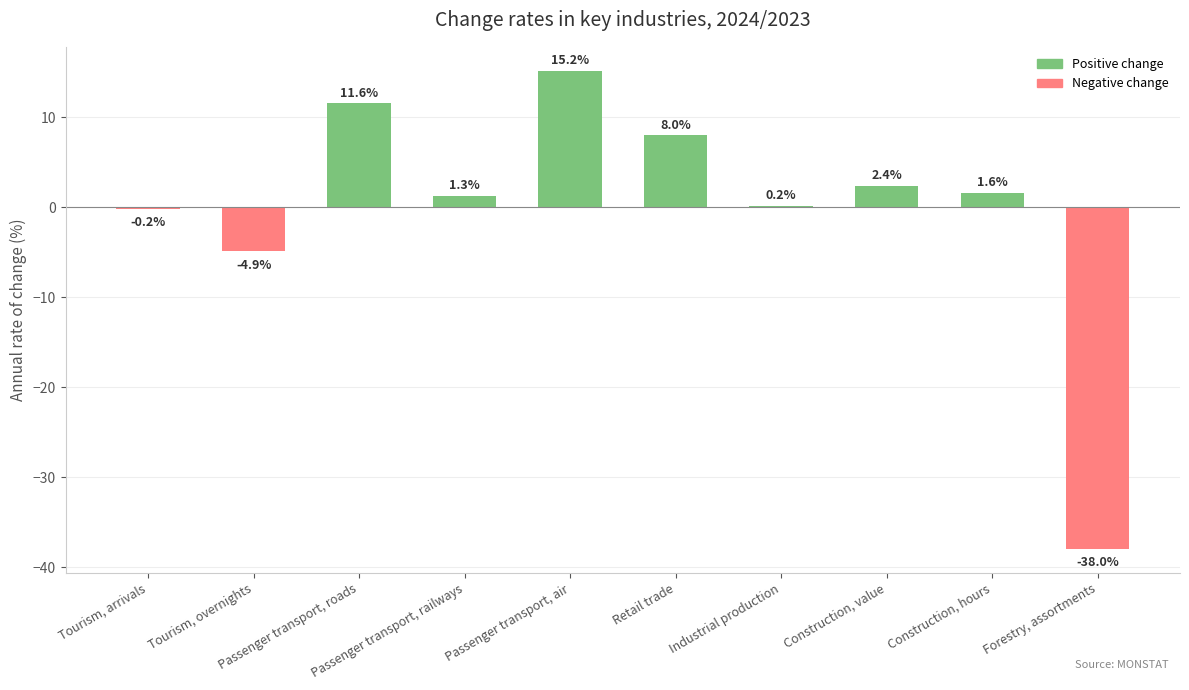

The chart shows a value of 2.4 at Construction, value. True or false?

True